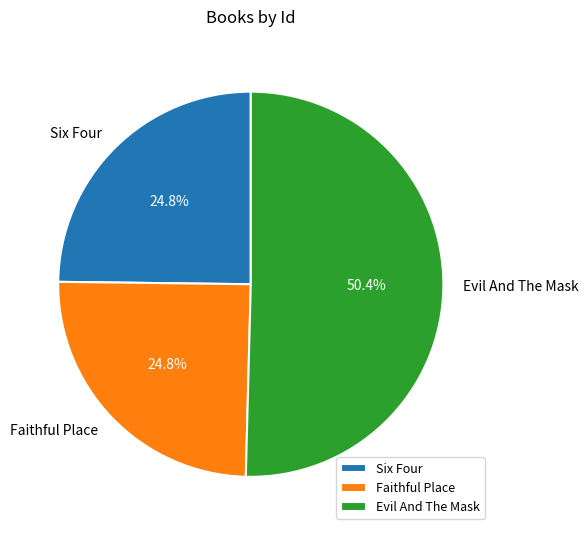

True or false: Evil And The Mask accounts for 38% of the total.

False